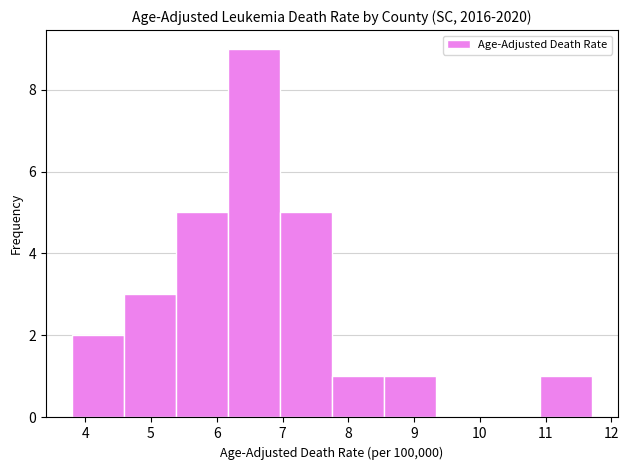

Reading left to right, transcribe this chart: for each bar, give the range it covers on the x-axis and its height. Neither the bar edges nor the heights are printed on the chart, so give them approximately, as read against the axes.

3.80 to 4.59: 2
4.59 to 5.38: 3
5.38 to 6.17: 5
6.17 to 6.96: 9
6.96 to 7.75: 5
7.75 to 8.54: 1
8.54 to 9.33: 1
9.33 to 10.12: 0
10.12 to 10.91: 0
10.91 to 11.70: 1